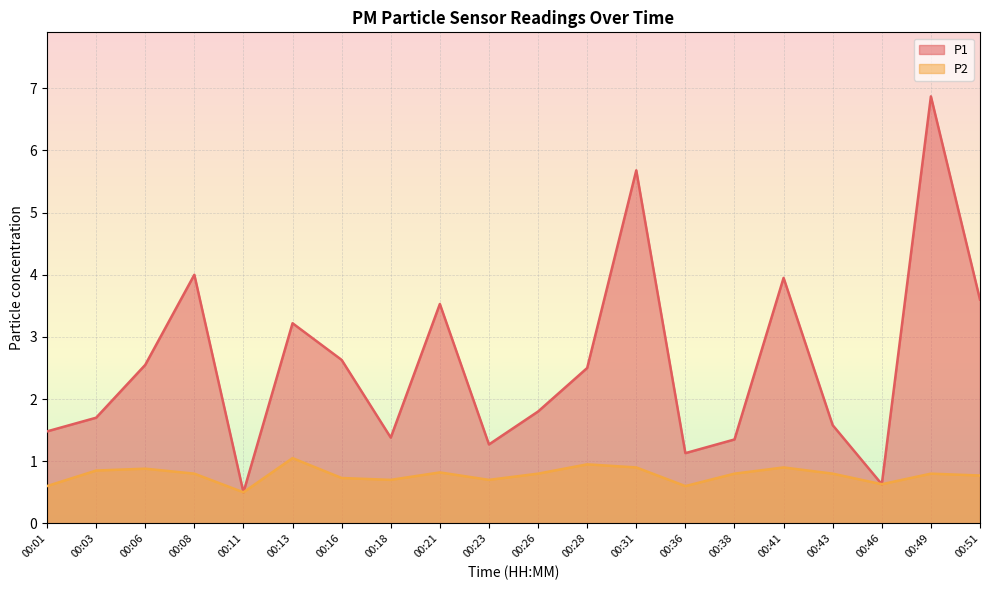

What is the greatest value displayed?

6.9